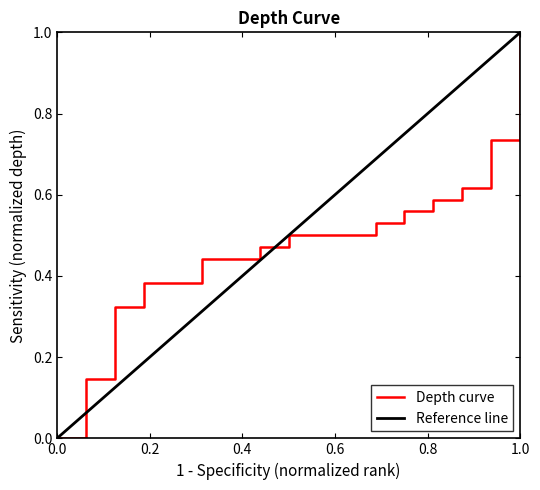

What is the average value?

0.5